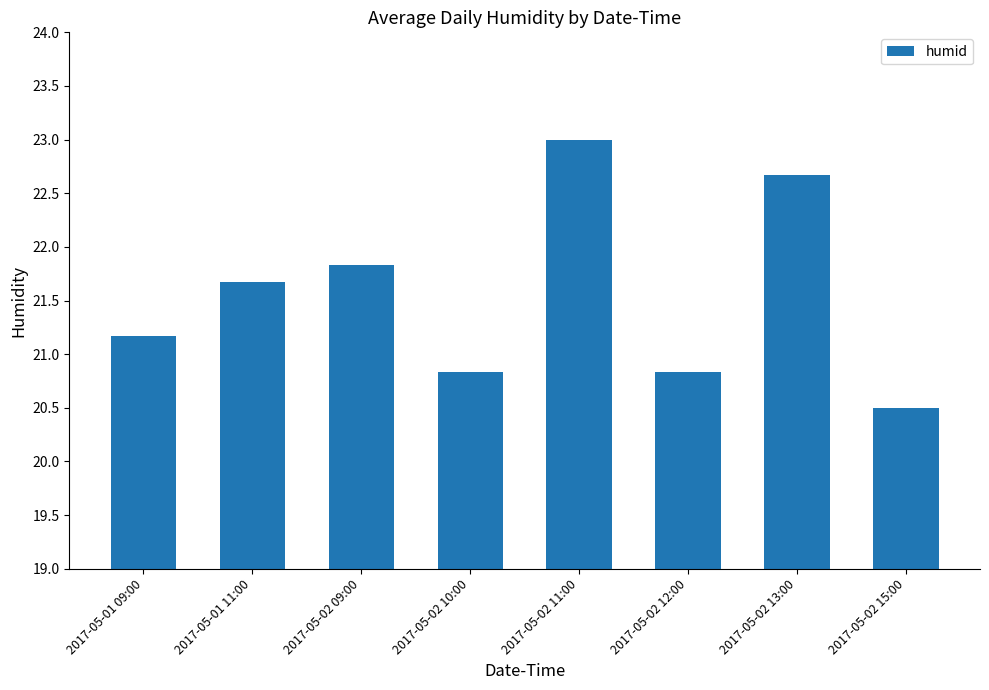

How many bars are there in total?

8